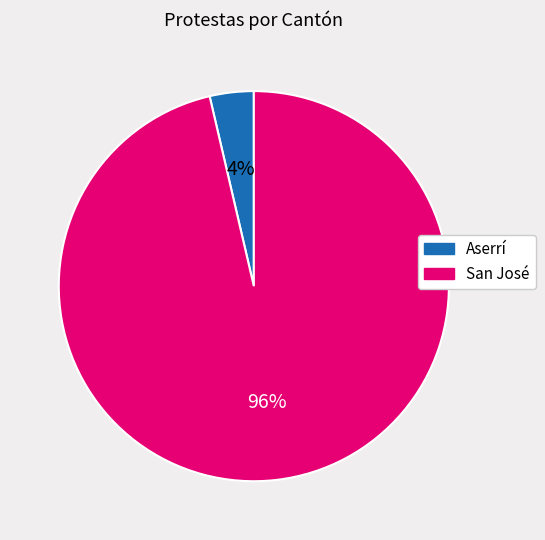

Is the sum of San José and Aserrí greater than half?

Yes